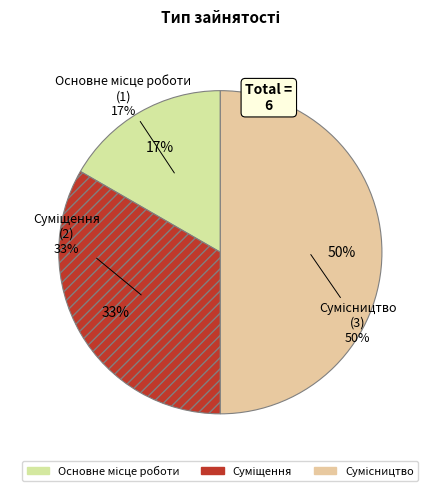

True or false: Основне місце роботи accounts for 28% of the total.

False